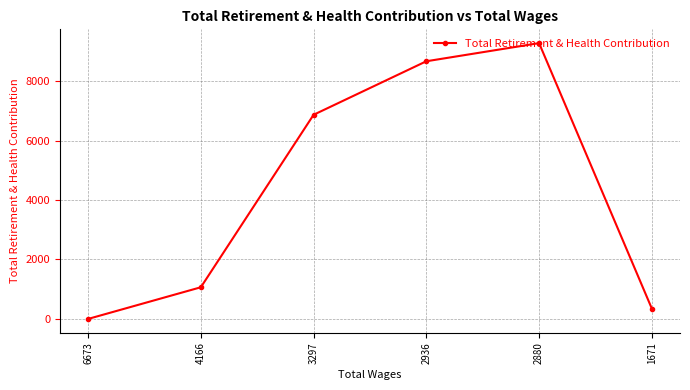

At which label is the value closest to 4637?

3297